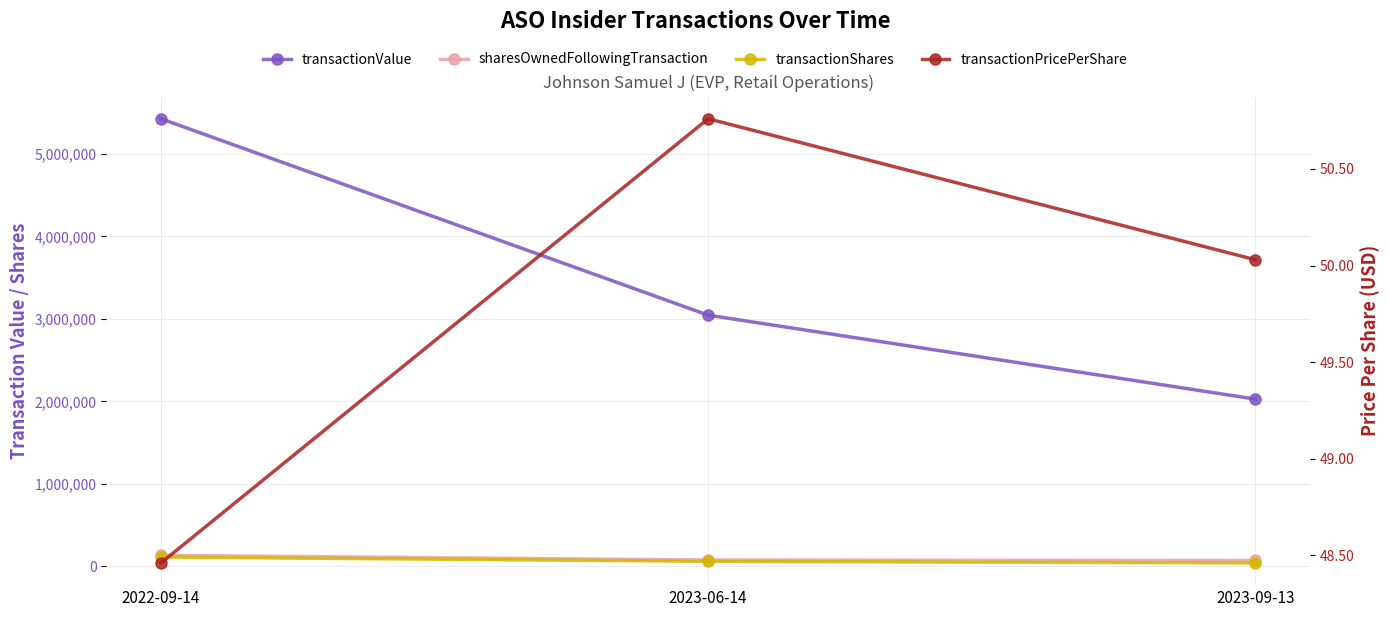

At which category is the sum across all series the highest?

2022-09-14